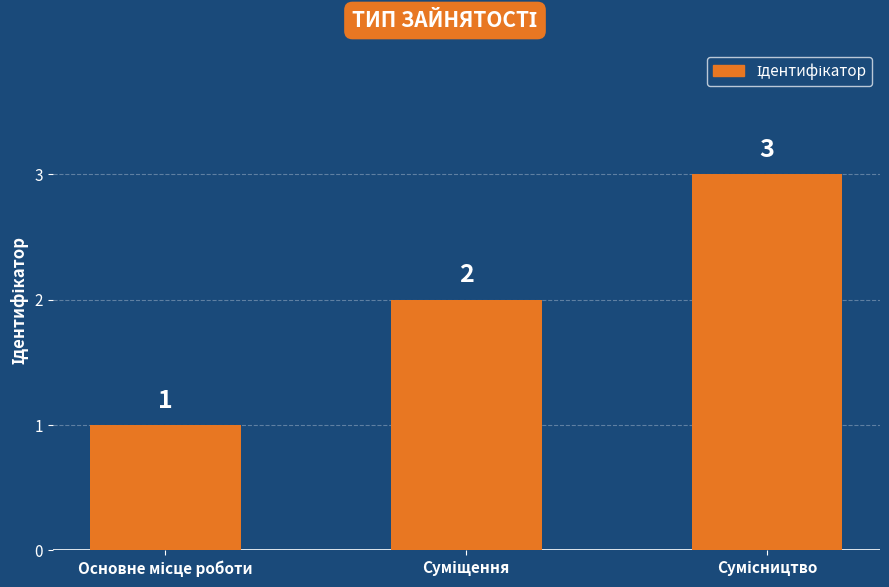

Reading right to left, transcribe all the data shown in this chart.

3	2	1